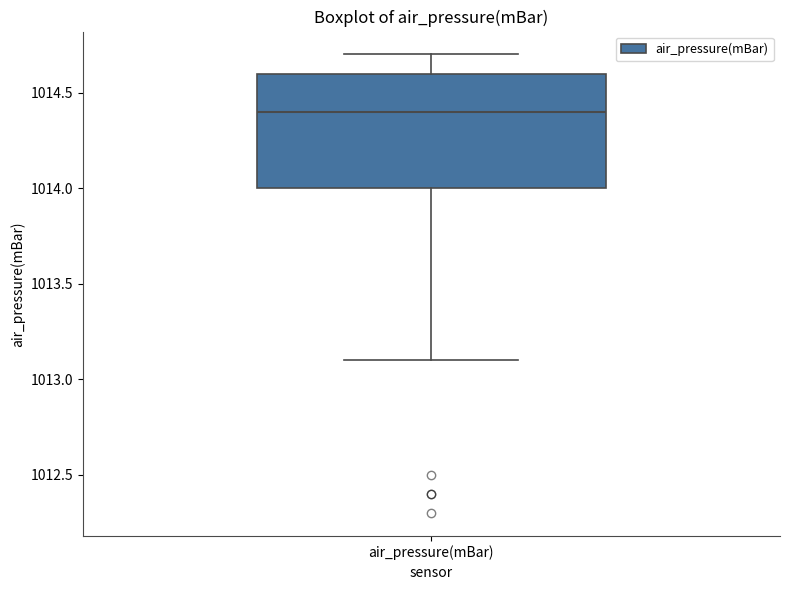

Transcribe this box plot: give where the median line is, the range the box spans, and where the two whiskers end, as read against the y-axis. The values are not printed on the chart, so give them approximately, as read against the axis.

median 1014.4, box 1014.0 to 1014.6, whiskers 1013.1 to 1014.7